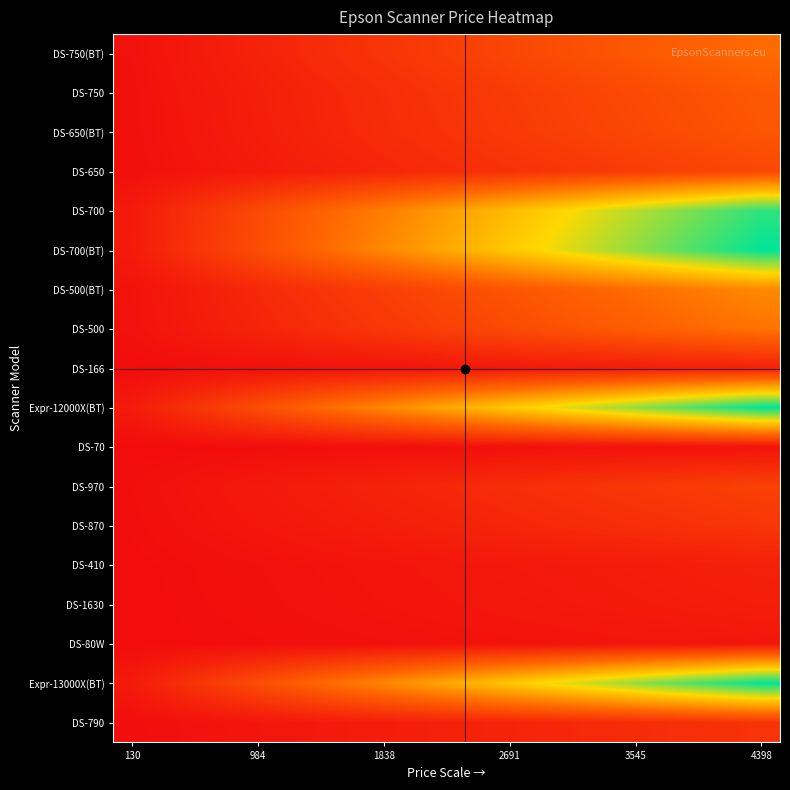

Reading right to left, transcribe all the data shown in this chart.

DS-790: 646.8	610.9	575.0	539.0	503.1	467.2	431.2	395.3	359.4	323.4	287.5	251.5	215.6	179.7	143.7	107.8	71.9	35.9
Expr-13000X(BT): 4393.3	4149.3	3905.2	3661.1	3417.0	3173.0	2928.9	2684.8	2440.7	2196.7	1952.6	1708.5	1464.4	1220.4	976.3	732.2	488.1	244.1
DS-80W: 185.9	175.6	165.2	154.9	144.6	134.3	123.9	113.6	103.3	93.0	82.6	72.3	62.0	51.6	41.3	31.0	20.7	10.3
DS-1630: 295.9	279.5	263.0	246.6	230.1	213.7	197.3	180.8	164.4	147.9	131.5	115.1	98.6	82.2	65.8	49.3	32.9	16.4
DS-410: 338.3	319.5	300.7	281.9	263.1	244.3	225.5	206.7	187.9	169.2	150.4	131.6	112.8	94.0	75.2	56.4	37.6	18.8
DS-870: 688.7	650.4	612.2	573.9	535.7	497.4	459.1	420.9	382.6	344.4	306.1	267.8	229.6	191.3	153.0	114.8	76.5	38.3
DS-970: 873.4	824.8	776.3	727.8	679.3	630.8	582.2	533.7	485.2	436.7	388.2	339.6	291.1	242.6	194.1	145.6	97.0	48.5
DS-70: 130.9	123.6	116.4	109.1	101.8	94.5	87.3	80.0	72.7	65.5	58.2	50.9	43.6	36.4	29.1	21.8	14.5	7.3
Expr-12000X(BT): 4398.9	4154.5	3910.1	3665.8	3421.4	3177.0	2932.6	2688.2	2443.8	2199.4	1955.1	1710.7	1466.3	1221.9	977.5	733.1	488.8	244.4
DS-166: 336.4	317.7	299.0	280.3	261.6	242.9	224.3	205.6	186.9	168.2	149.5	130.8	112.1	93.4	74.8	56.1	37.4	18.7
DS-500: 1648.9	1557.3	1465.7	1374.1	1282.5	1190.9	1099.3	1007.7	916.1	824.5	732.8	641.2	549.6	458.0	366.4	274.8	183.2	91.6
DS-500(BT): 1923.9	1817.0	1710.1	1603.2	1496.4	1389.5	1282.6	1175.7	1068.8	962.0	855.1	748.2	641.3	534.4	427.5	320.7	213.8	106.9
DS-700(BT): 4398.9	4154.5	3910.1	3665.8	3421.4	3177.0	2932.6	2688.2	2443.8	2199.4	1955.1	1710.7	1466.3	1221.9	977.5	733.1	488.8	244.4
DS-700: 4123.9	3894.8	3665.7	3436.6	3207.5	2978.4	2749.3	2520.2	2291.1	2061.9	1832.8	1603.7	1374.6	1145.5	916.4	687.3	458.2	229.1
DS-650: 988.9	934.0	879.0	824.1	769.1	714.2	659.3	604.3	549.4	494.5	439.5	384.6	329.6	274.7	219.8	164.8	109.9	54.9
DS-650(BT): 1210.0	1142.8	1075.6	1008.3	941.1	873.9	806.7	739.4	672.2	605.0	537.8	470.6	403.3	336.1	268.9	201.7	134.4	67.2
DS-750: 1263.9	1193.7	1123.5	1053.2	983.0	912.8	842.6	772.4	702.2	632.0	561.7	491.5	421.3	351.1	280.9	210.7	140.4	70.2
DS-750(BT): 1538.9	1453.4	1367.9	1282.4	1196.9	1111.4	1025.9	940.4	854.9	769.5	684.0	598.5	513.0	427.5	342.0	256.5	171.0	85.5